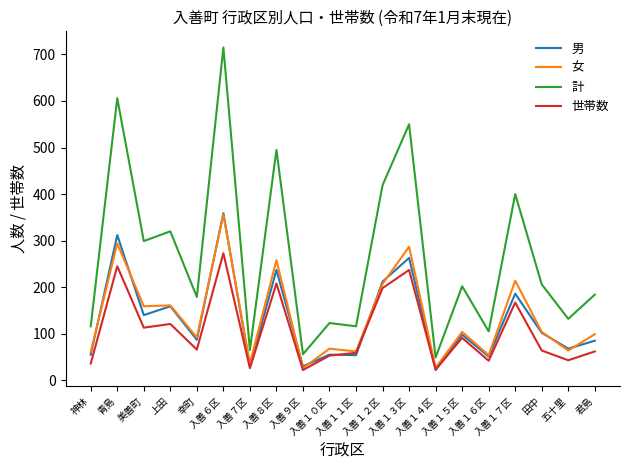

What is the difference between the second highest and minimum values in the 男 series?

290